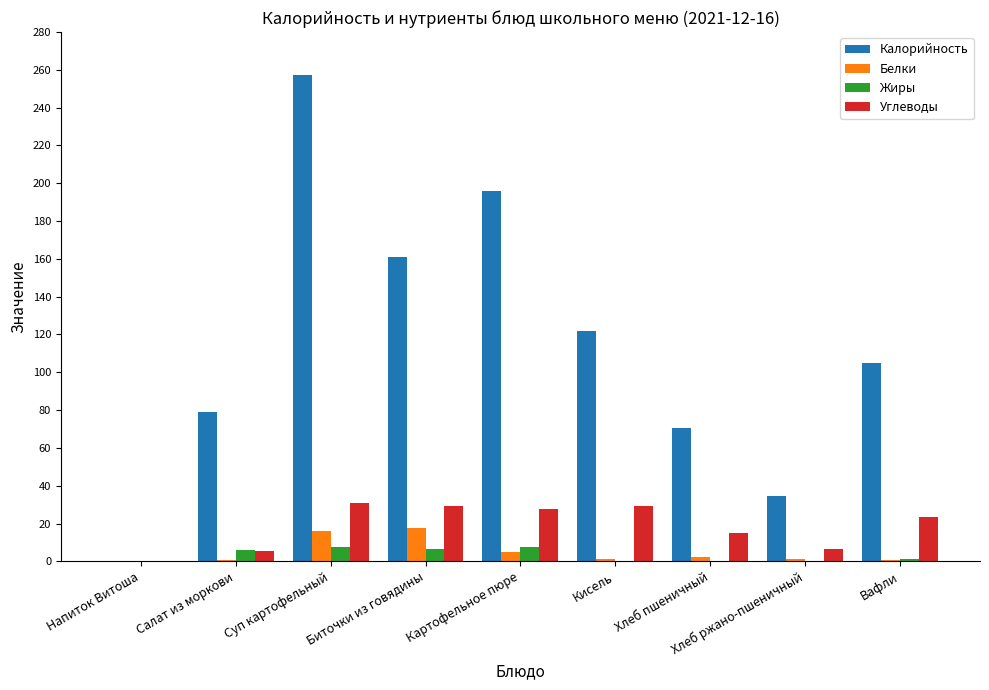

What is the maximum value for Углеводы?

31.0